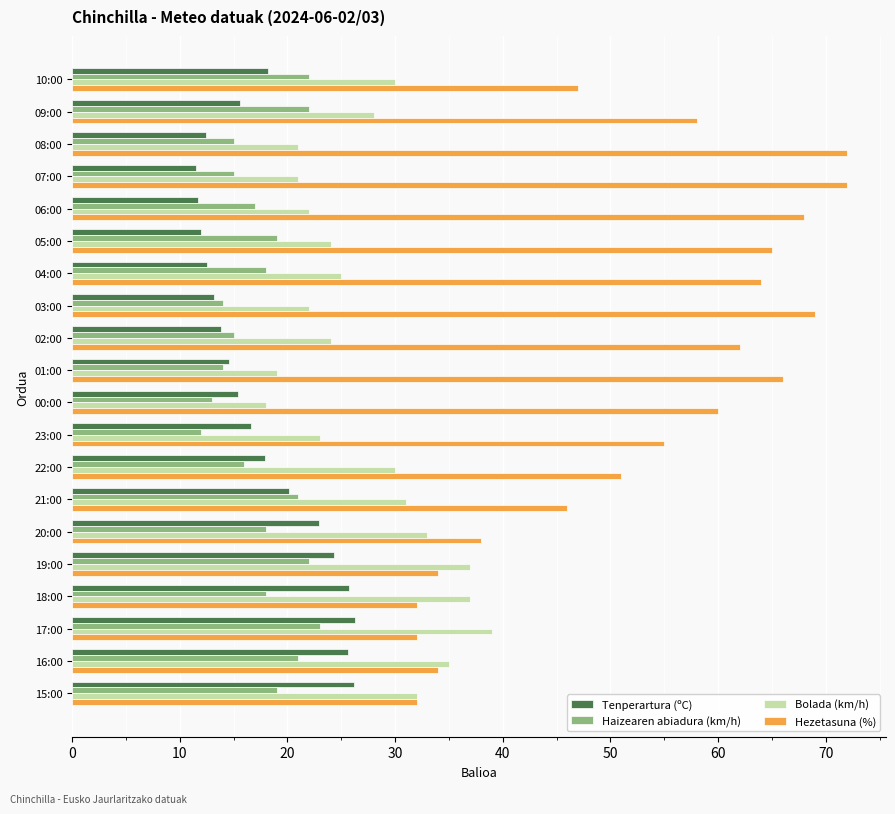

What is the sum of all Haizearen abiadura (km/h) values?

354.0